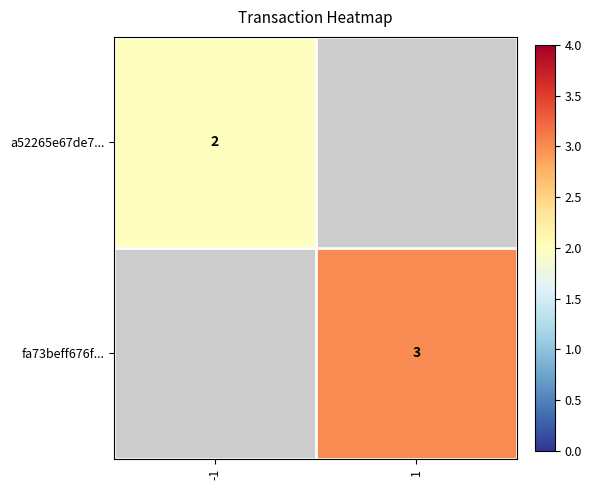

Is it true that a52265e67de7... equals 2 at -1?

True